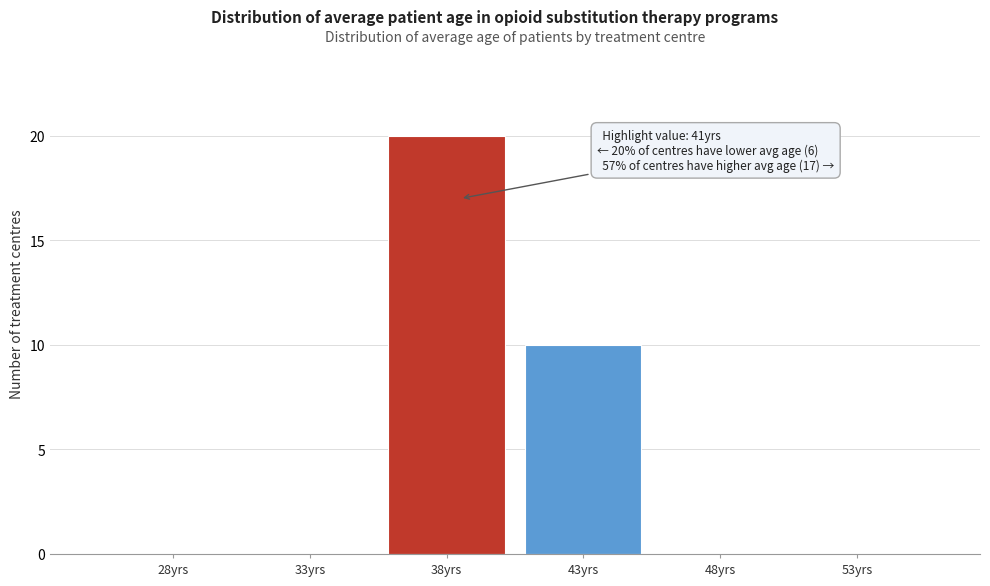

Reading left to right, extract all data points from this chart.

28yrs=0	33yrs=0	38yrs=20	43yrs=10	48yrs=0	53yrs=0